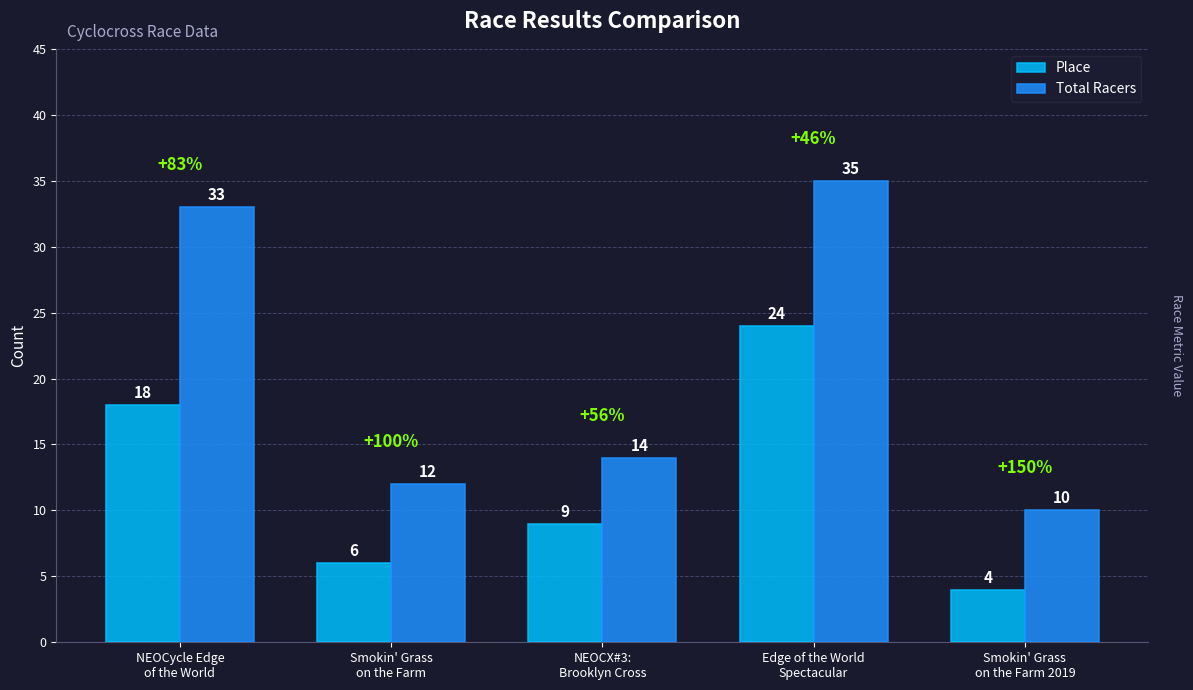

At which label is Place closest to 14?

NEOCycle Edge
of the World